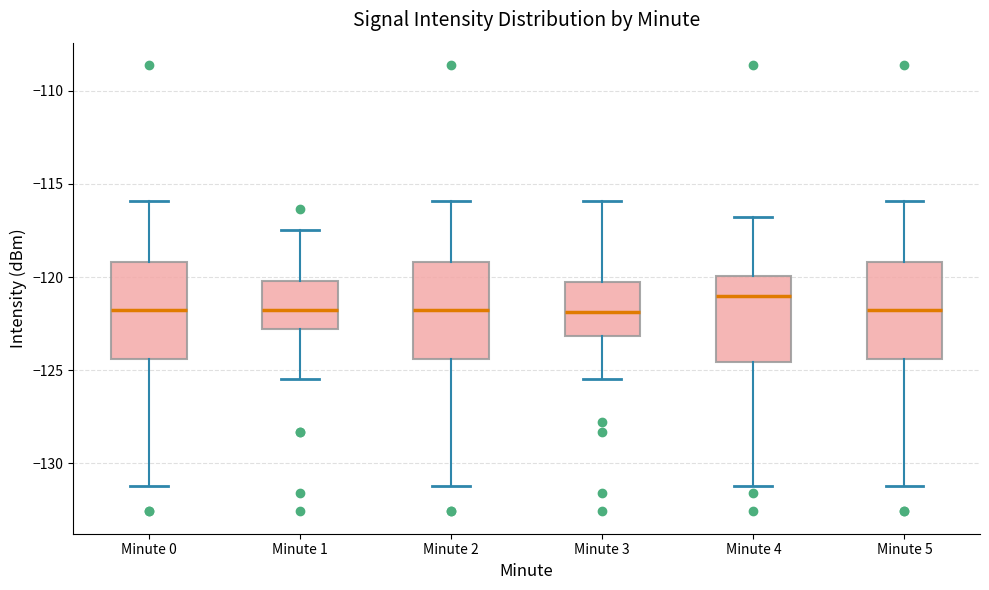

Reading left to right, transcribe this box plot: for each box, give where its median line is, the range the box spans, and where its two whiskers end, as read against the y-axis. The values are not printed on the chart, so give them approximately, as read against the axis.

Minute 0: median -121.5, box -124.5 to -119.0, whiskers -131.0 to -116.0
Minute 1: median -121.5, box -123.0 to -120.0, whiskers -125.5 to -117.5
Minute 2: median -121.5, box -124.5 to -119.0, whiskers -131.0 to -116.0
Minute 3: median -122.0, box -123.0 to -120.0, whiskers -125.5 to -116.0
Minute 4: median -121.0, box -124.5 to -120.0, whiskers -131.0 to -117.0
Minute 5: median -121.5, box -124.5 to -119.0, whiskers -131.0 to -116.0